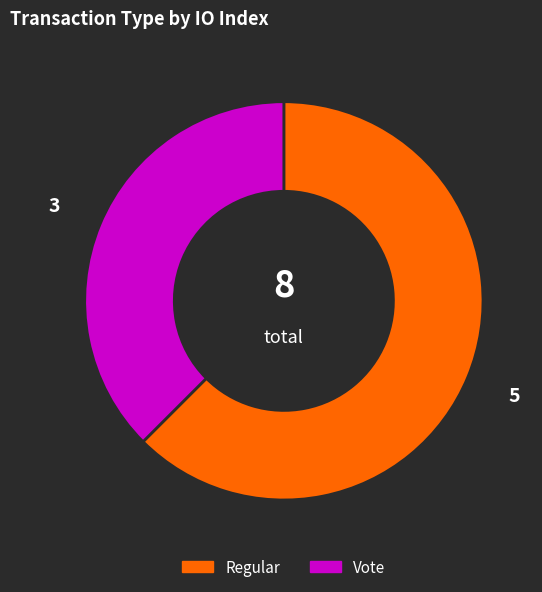

Count the number of slices in the pie.

2